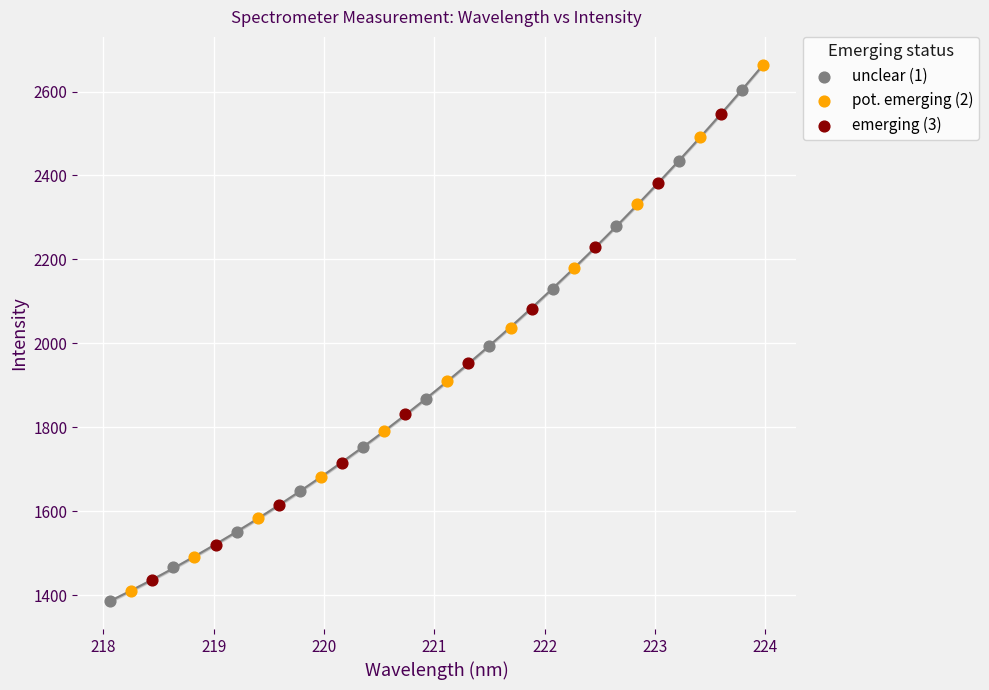

Which series has the largest Y range (max minus min)?

pot. emerging (2)